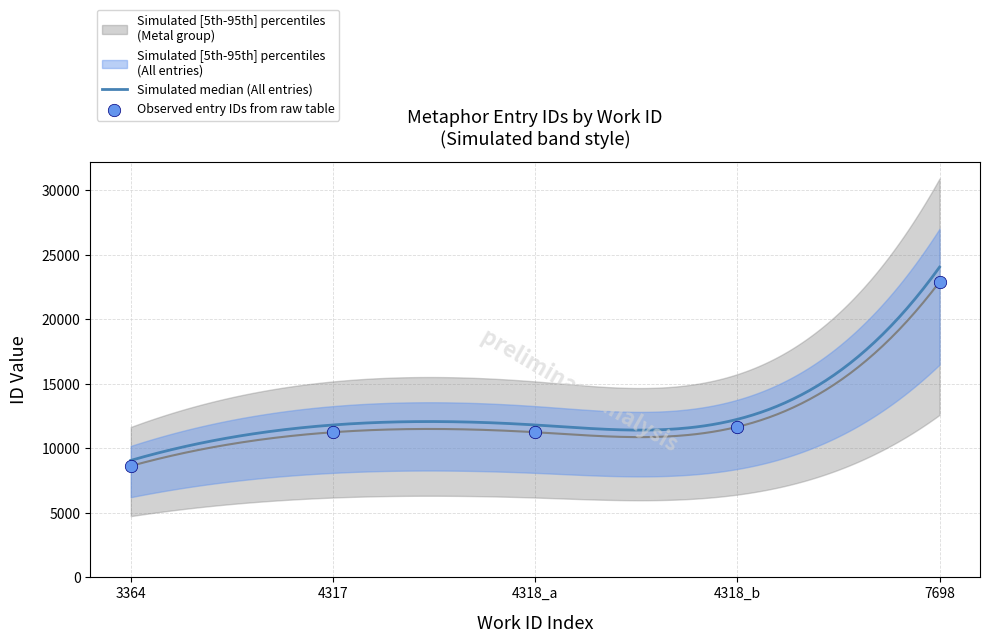

Which has a higher value, 4318_a or 4318_b?

4318_b